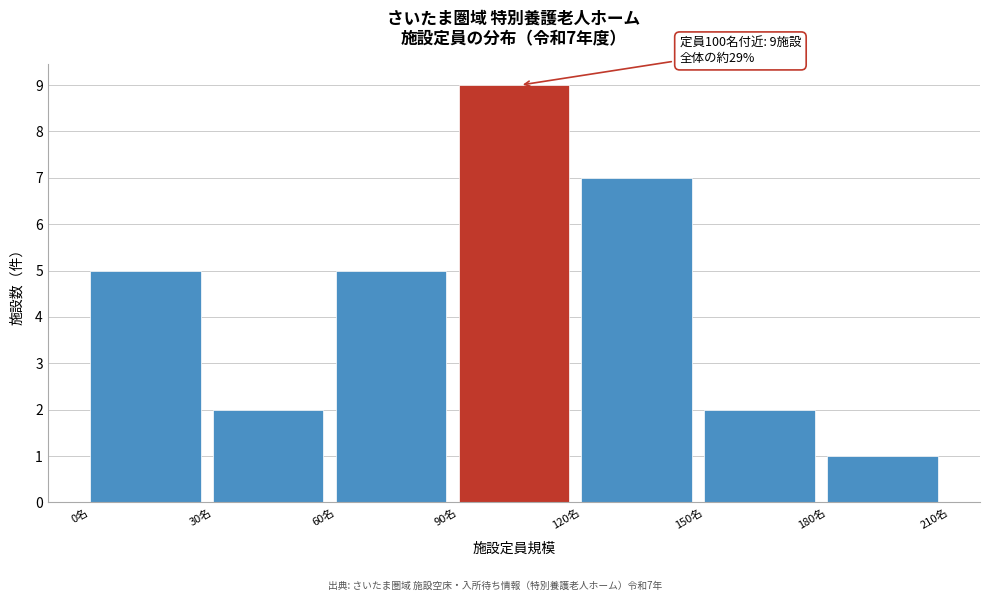

Over which range of the x-axis is the bar tallest?

90 to 120